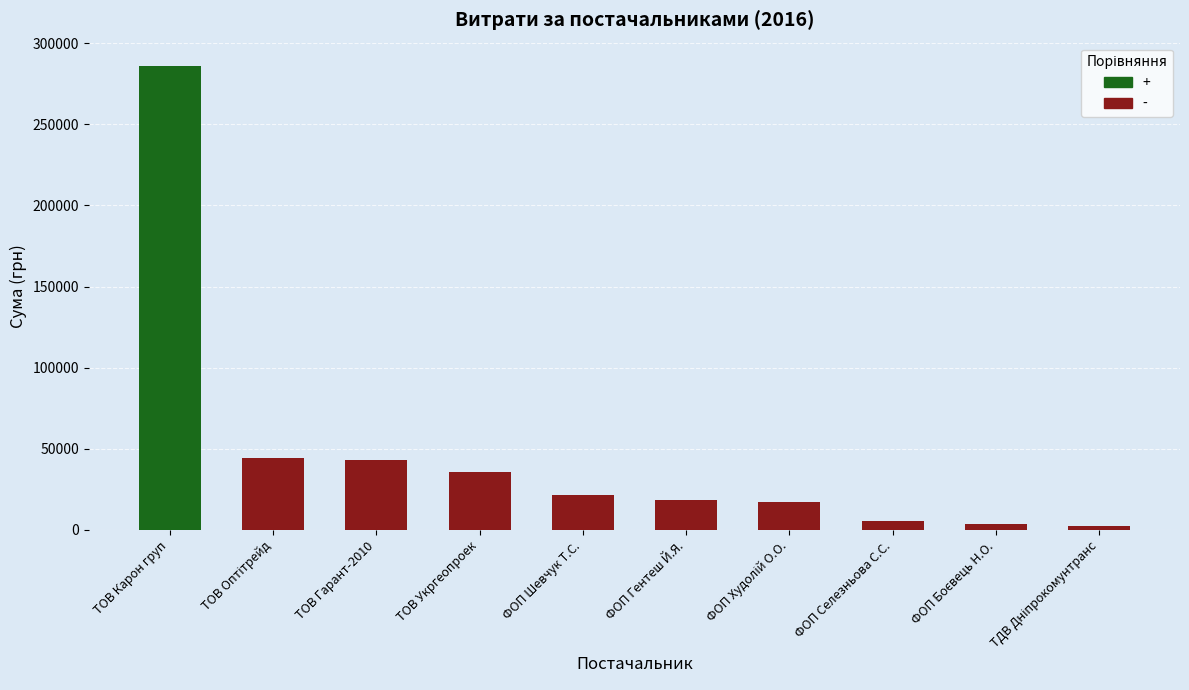

What is the label of the 3rd bar from the right?

ФОП Селезньова С.С.